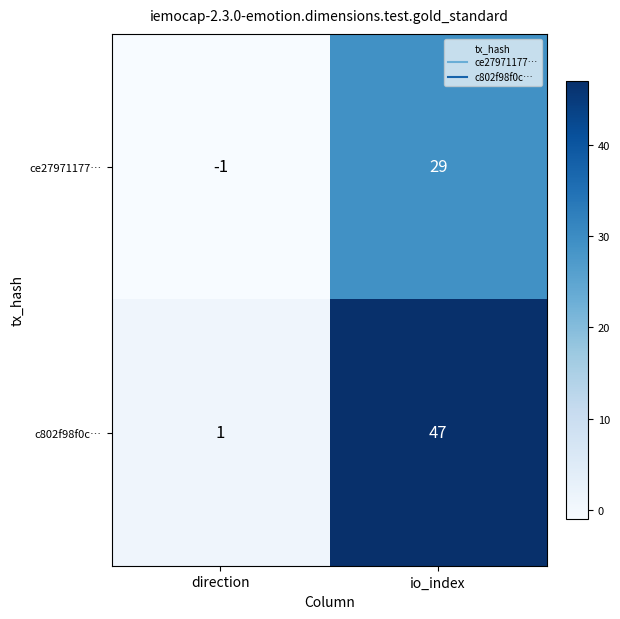

Which category has the highest value across all series?

io_index